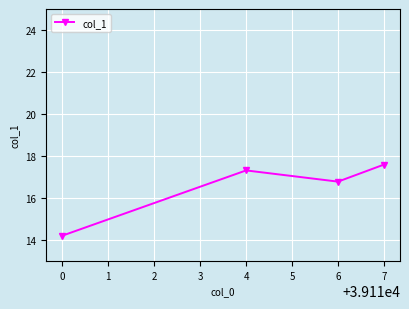

How many points are lower than both their immediate neighbors (excluding endpoints)?

1